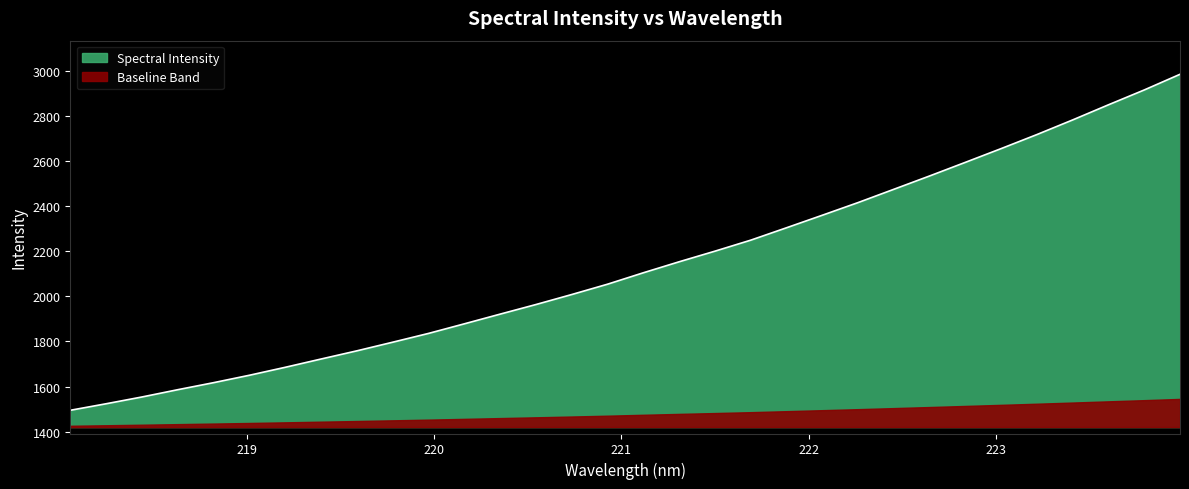

List the labels in order of value, largest first.

223.9802, 223.7895, 223.5987, 223.408, 223.2172, 223.0264, 222.8355, 222.6447, 222.4538, 222.263, 222.0721, 221.8812, 221.6902, 221.4993, 221.3083, 221.1174, 220.9264, 220.7354, 220.5444, 220.3533, 220.1623, 219.9712, 219.7801, 219.589, 219.3979, 219.2067, 219.0156, 218.8244, 218.6332, 218.442, 218.2508, 218.0596